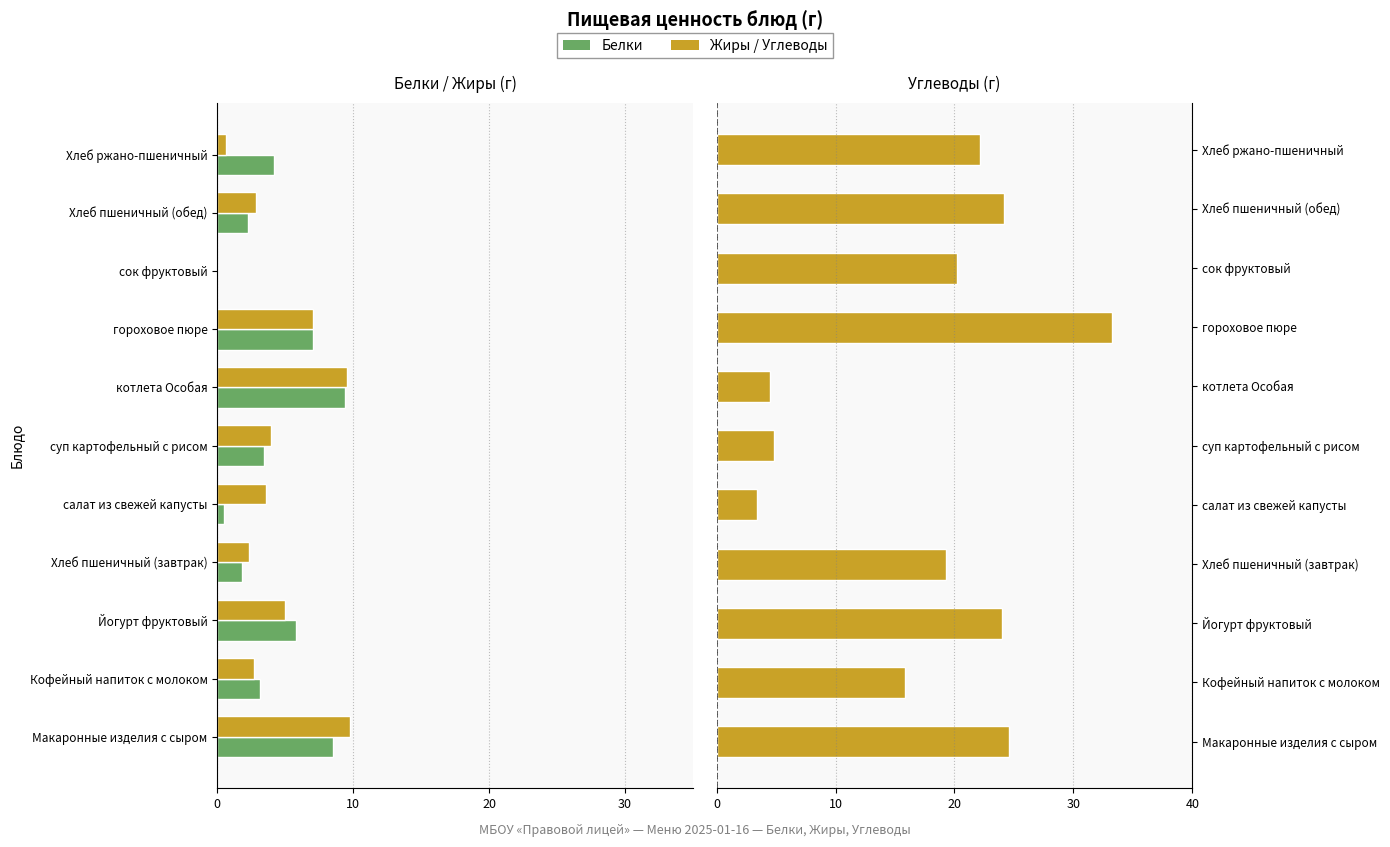

At Хлеб пшеничный (завтрак), list the series in order from smallest to largest.

Жиры, Белки, Углеводы